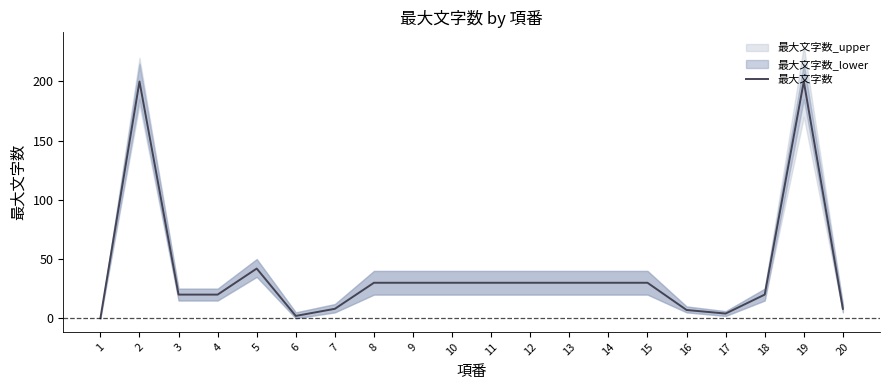

Reading left to right, extract all data points from this chart.

1=0	2=200	3=20	4=20	5=42	6=2	7=8	8=30	9=30	10=30	11=30	12=30	13=30	14=30	15=30	16=7	17=4	18=20	19=200	20=8